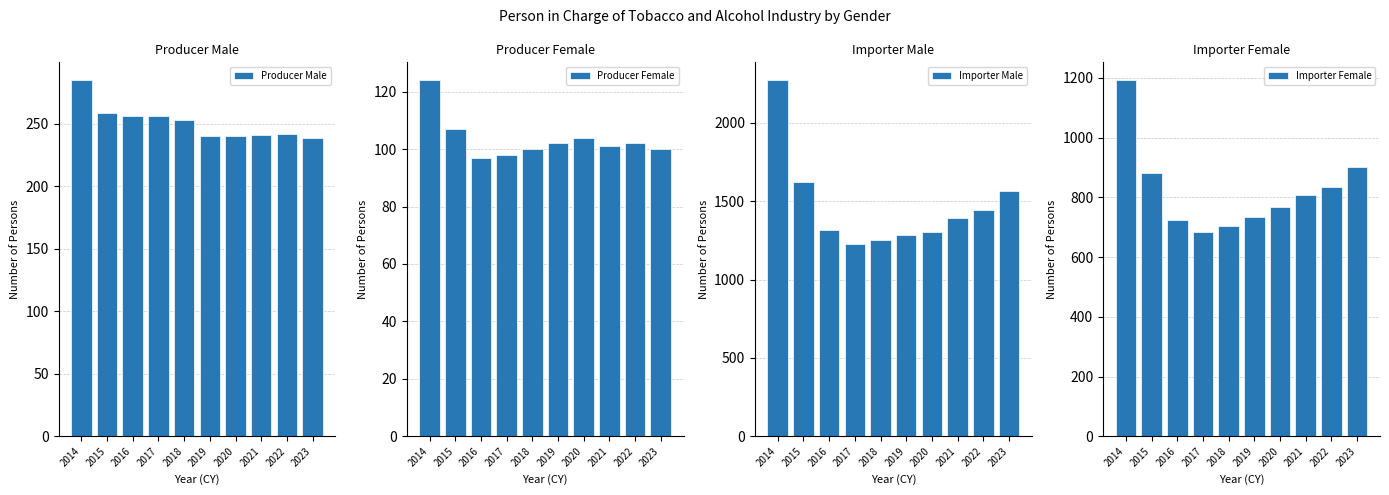

Which series has the widest spread of values?

Importer Male